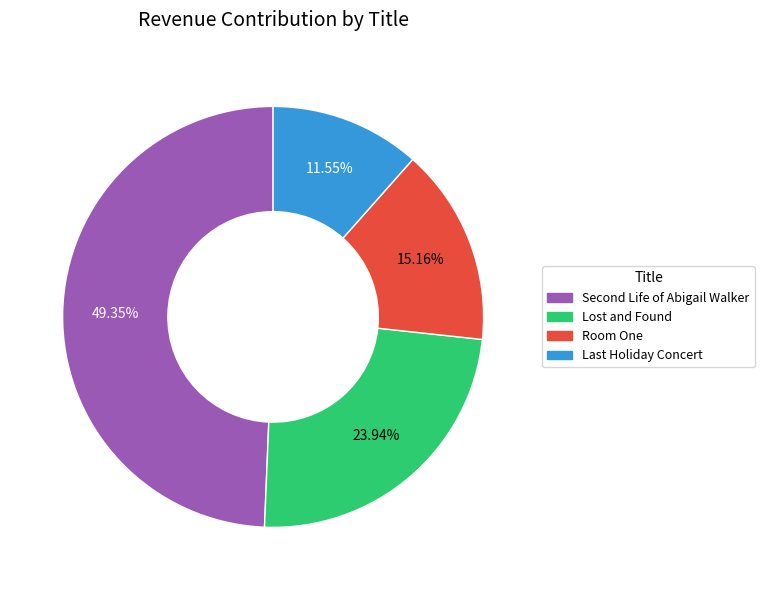

To the nearest percent, what is the difference between the Lost and Found and Room One slice percentages?

9%